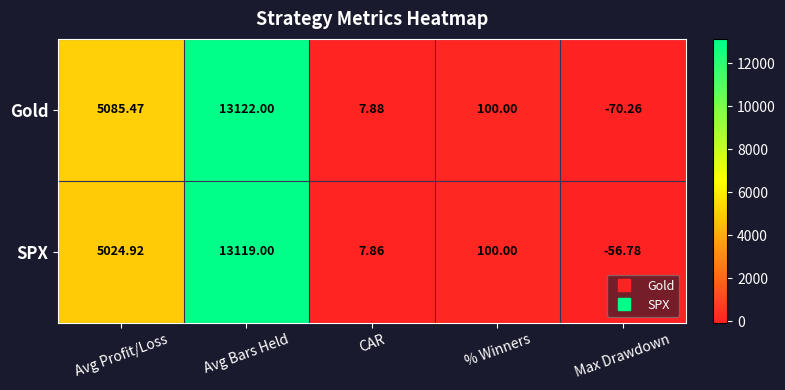

List the series in order of their peak value, lowest first.

SPX, Gold